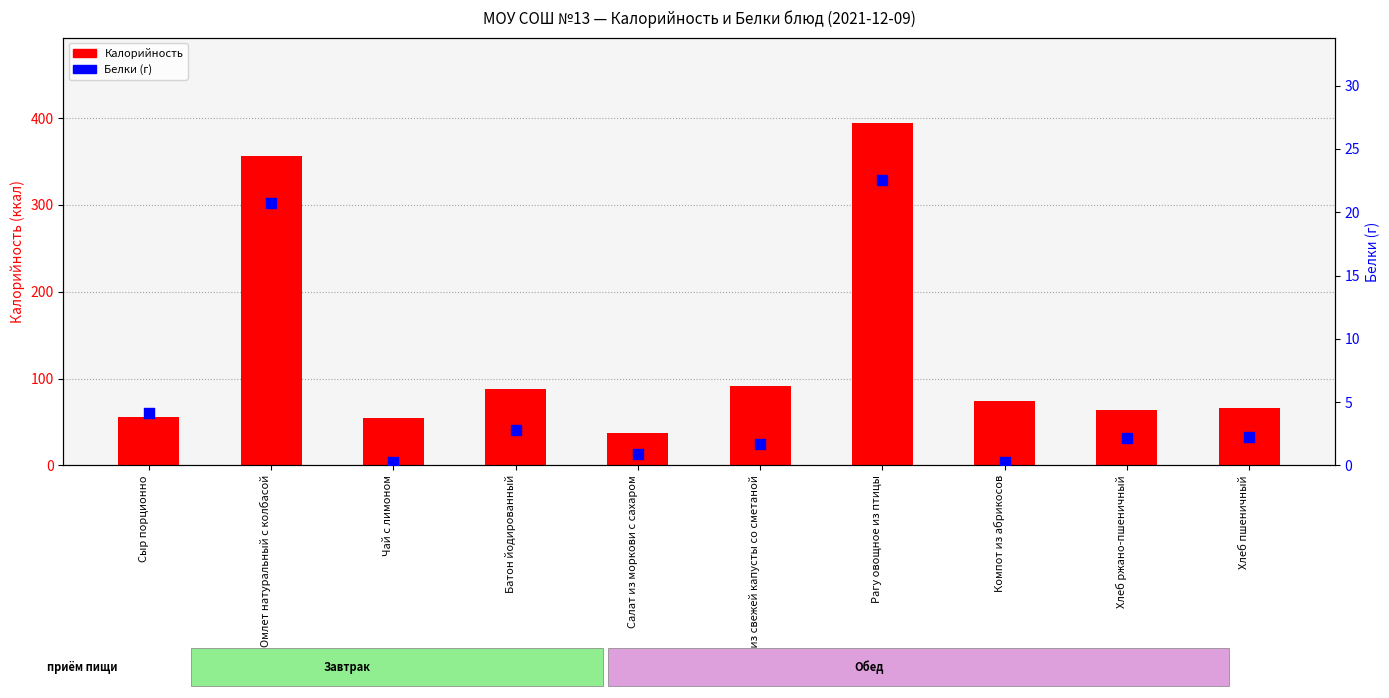

Is the value of Белки at Рагу овощное из птицы greater than the value of Калорийность at Чай с лимоном?

No